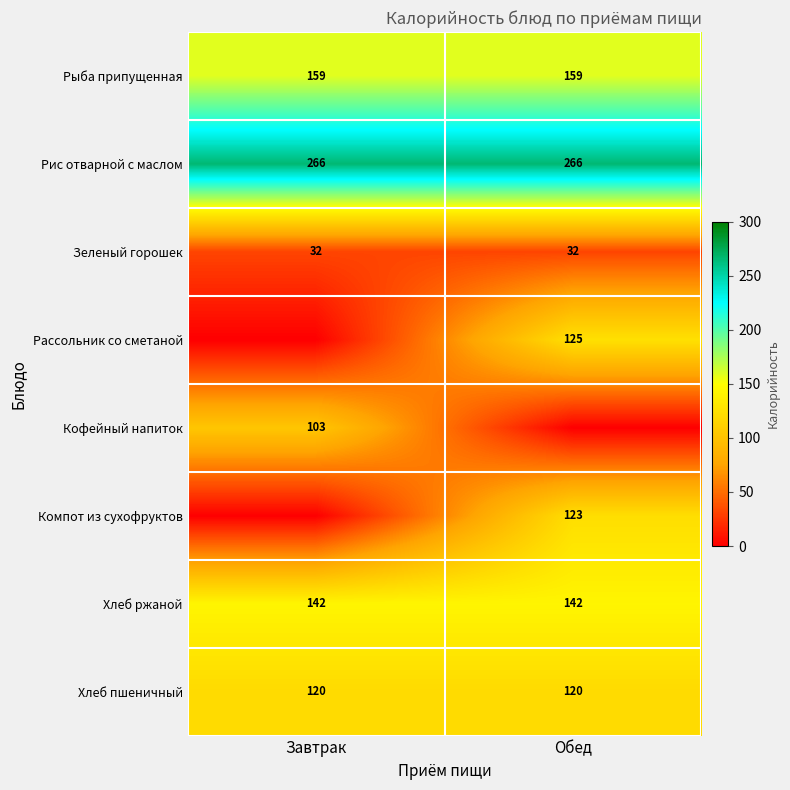

List the series in order of their peak value, lowest first.

Зеленый горошек, Кофейный напиток, Хлеб пшеничный, Компот из сухофруктов, Рассольник со сметаной, Хлеб ржаной, Рыба припущенная, Рис отварной с маслом